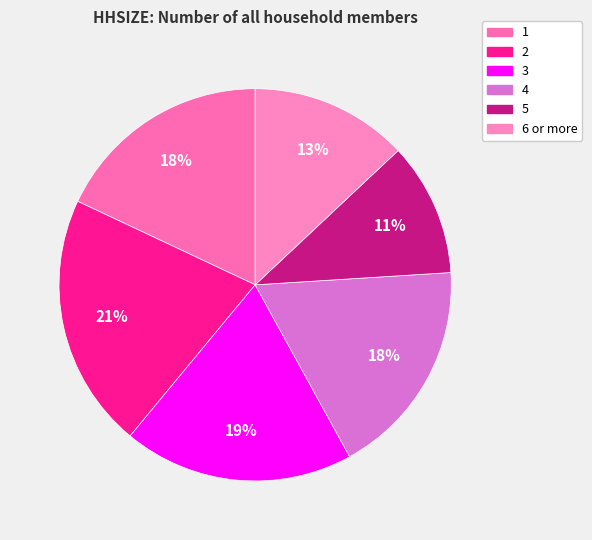

How many slices are in this pie chart?

6